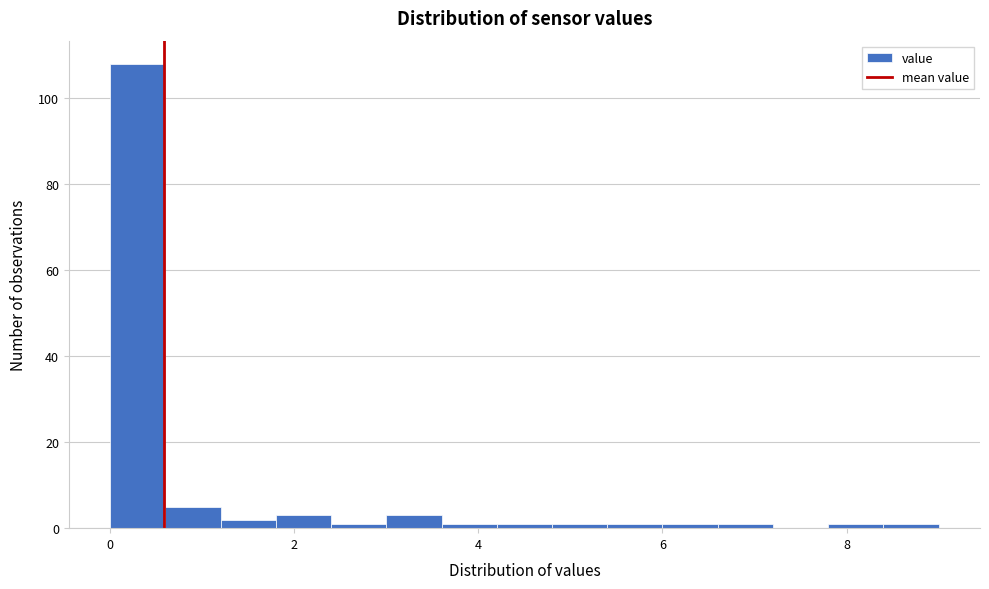

Read against the x-axis, roughly where is the centre of the tallest bar?

0.4